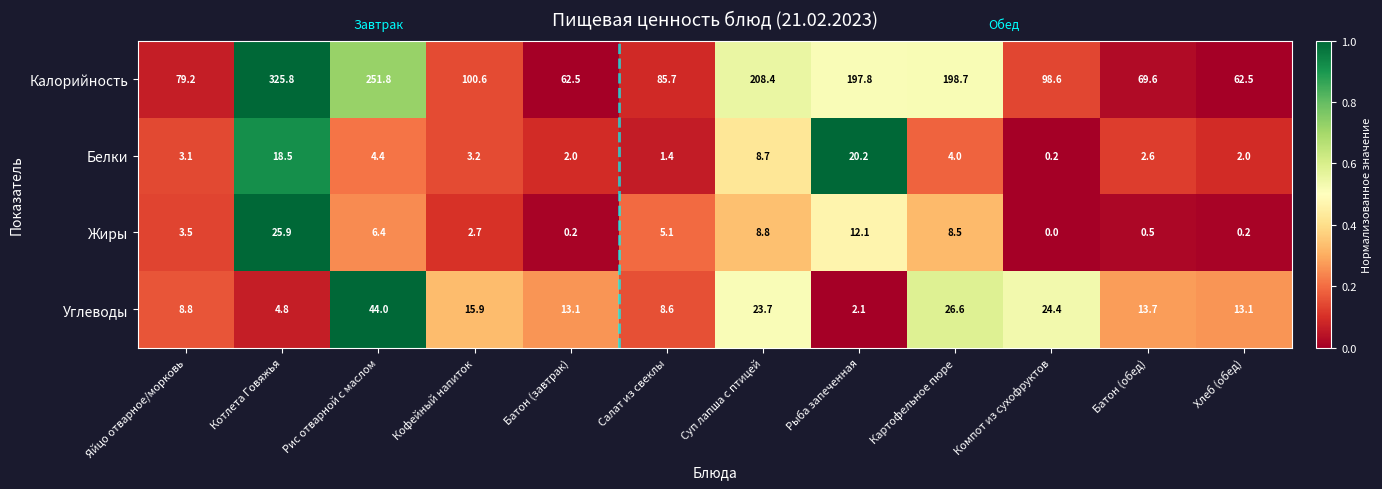

At which label is Жиры closest to 12?

Рыба запеченная